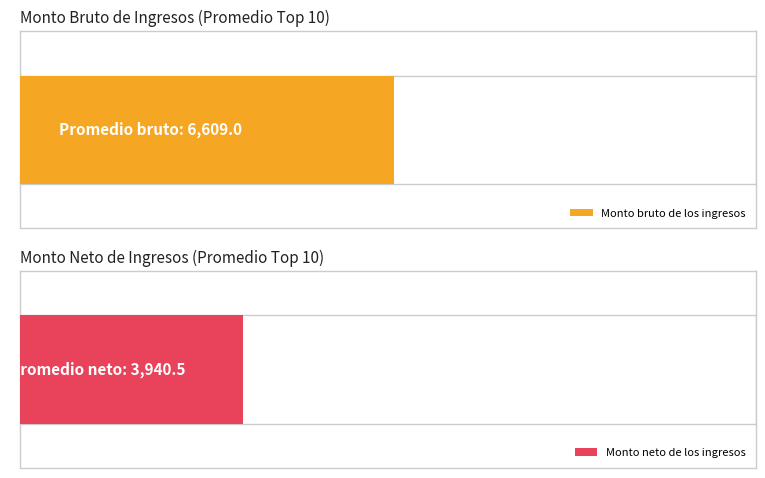

What are all the series names shown in the legend?

Monto bruto de los ingresos, Monto neto de los ingresos